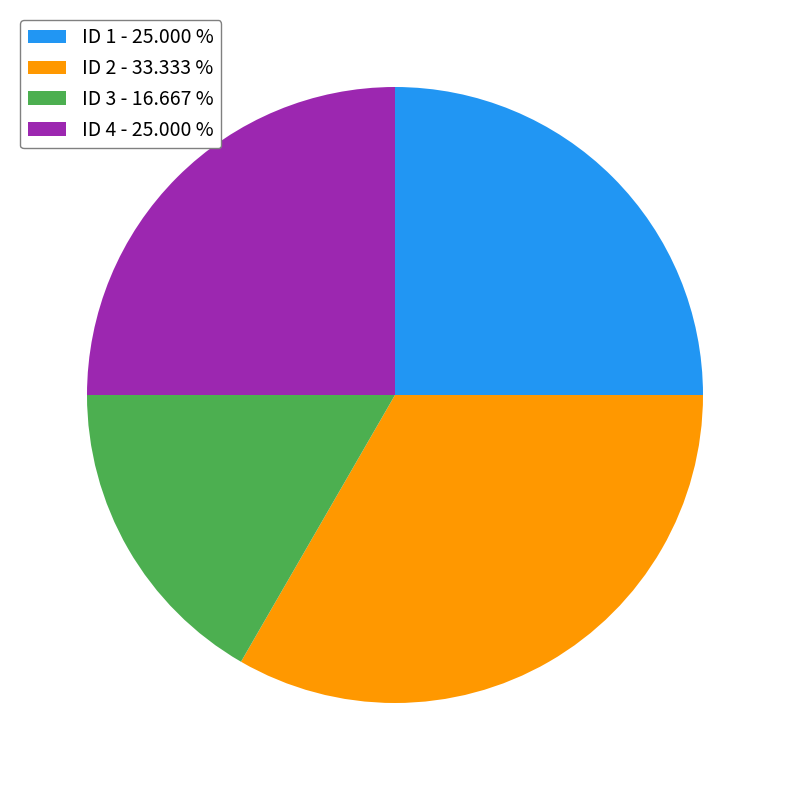

Between ID 1 - 25.000 % and ID 3 - 16.667 %, which is larger?

ID 1 - 25.000 %